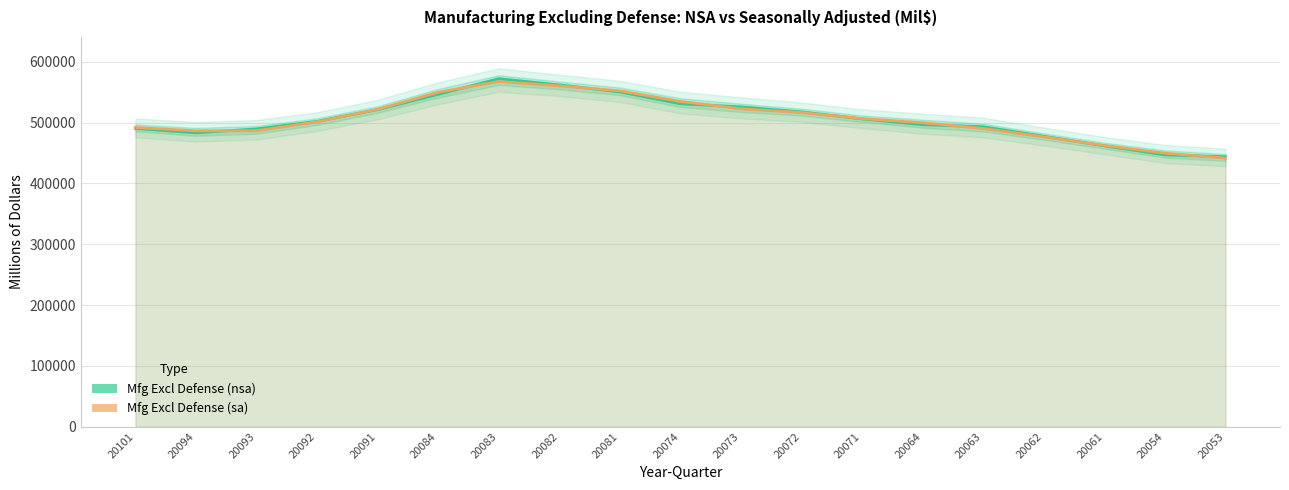

Reading left to right, list all the values displayed in this chart.

Mfg Excl Defense (nsa): 490466	483183	489664	502078	521354	546539	572231	562006	550459	530965	525874	517692	506071	496587	493244	477571	461832	446916	443898
Mfg Excl Defense (sa): 492146	486421	486658	501230	521808	549971	567647	560408	552286	534776	522684	516641	506636	499833	490298	476589	462434	449786	441505